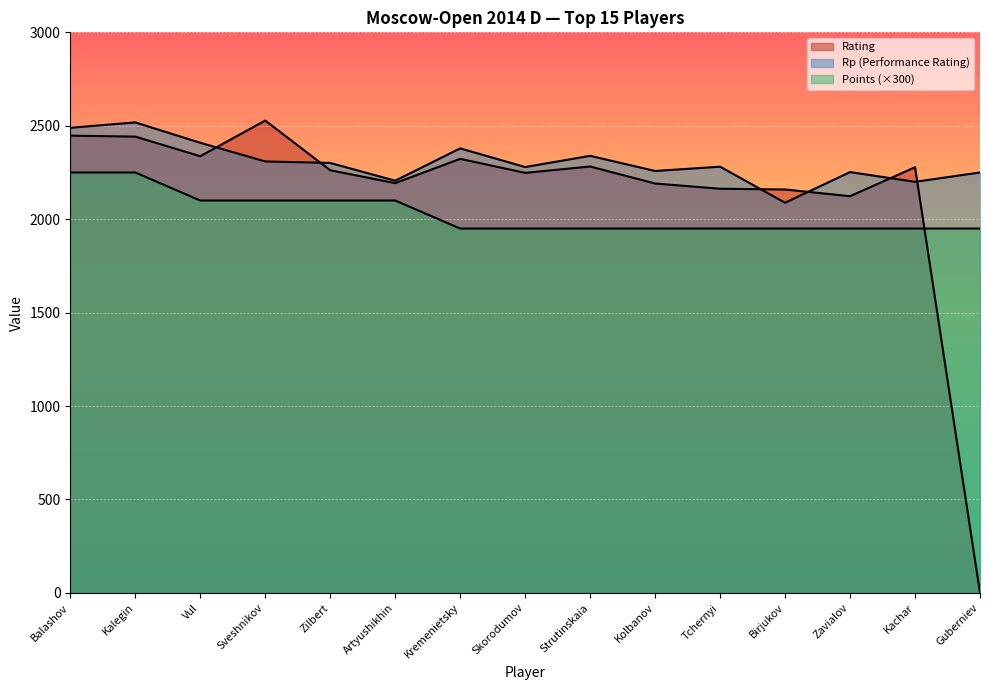

Reading left to right, extract all data points from this chart.

Rating: 2447	2442	2337	2528	2262	2193	2323	2248	2282	2191	2163	2159	2123	2278	0
Rp: 2489	2518	2409	2309	2301	2206	2379	2279	2339	2258	2281	2088	2252	2200	2250
Points: 2250	2250	2100	2100	2100	2100	1950	1950	1950	1950	1950	1950	1950	1950	1950